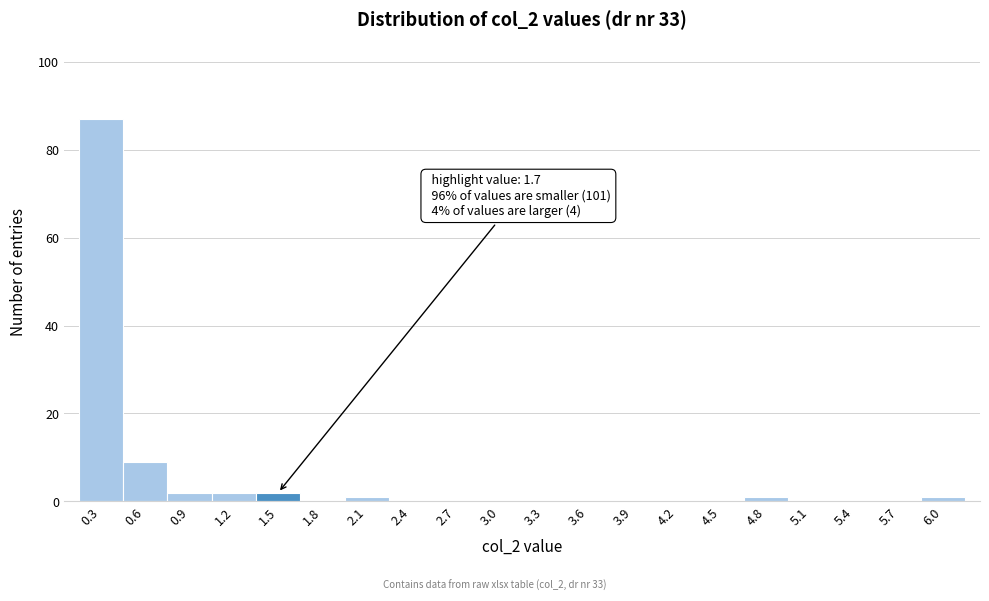

Reading left to right, list all the values displayed in this chart.

0.3=87	0.6=9	0.9=2	1.2=2	1.5=2	1.8=0	2.1=1	2.4=0	2.7=0	3.0=0	3.3=0	3.6=0	3.9=0	4.2=0	4.5=0	4.8=1	5.1=0	5.4=0	5.7=0	6.0=1